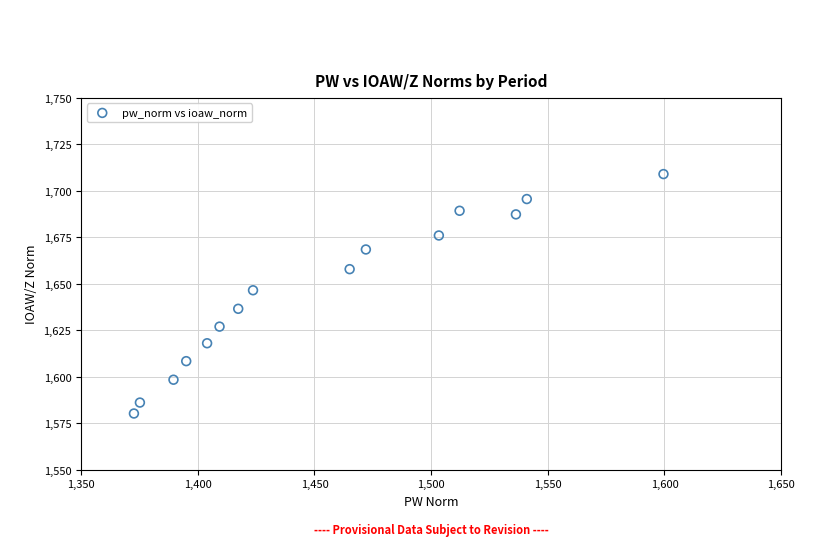

What Y value in the scatter plot is closest to 1644?

1646.6